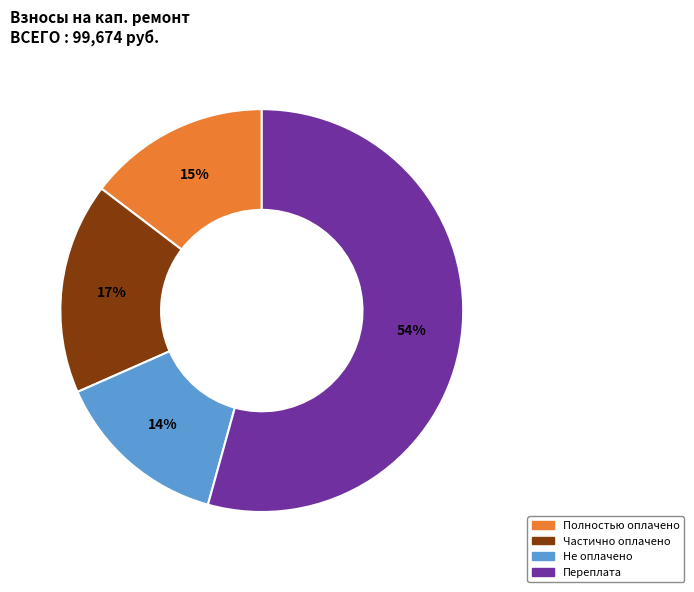

To the nearest percent, what is the average slice percentage?

25%